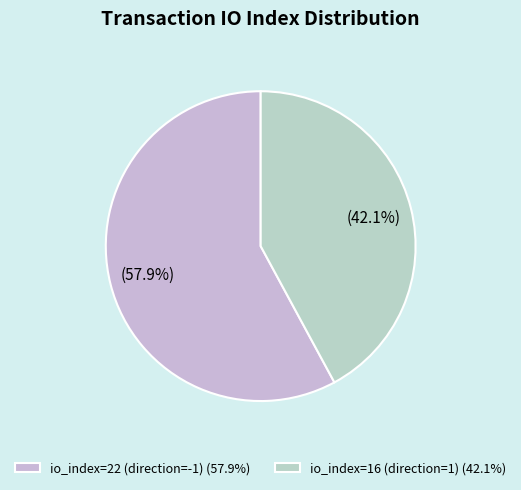

How many segments does this pie chart have?

2